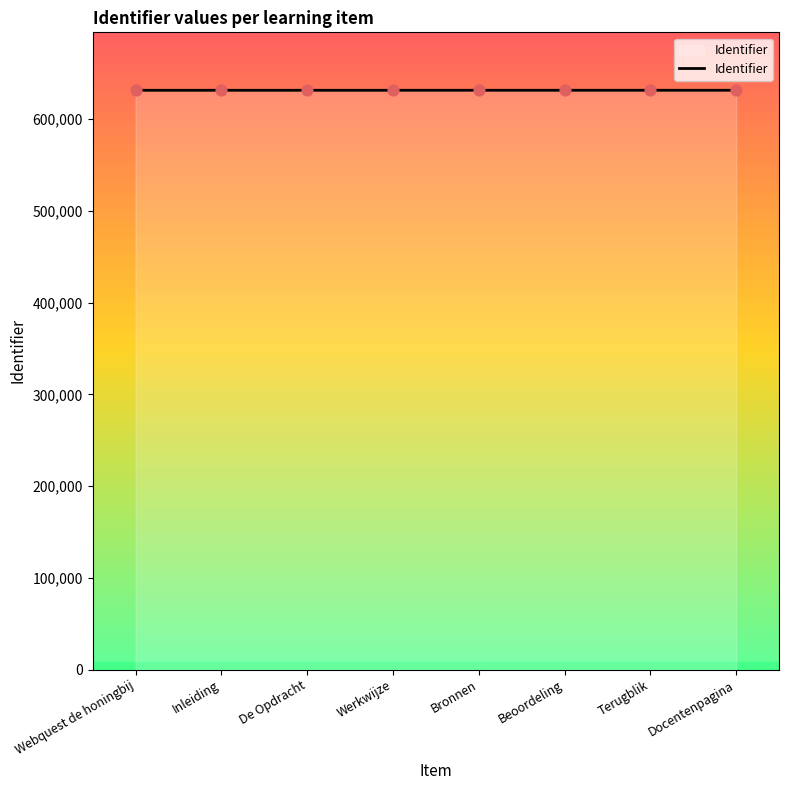

What is the change in value from Webquest de honingbij to Inleiding?

+3